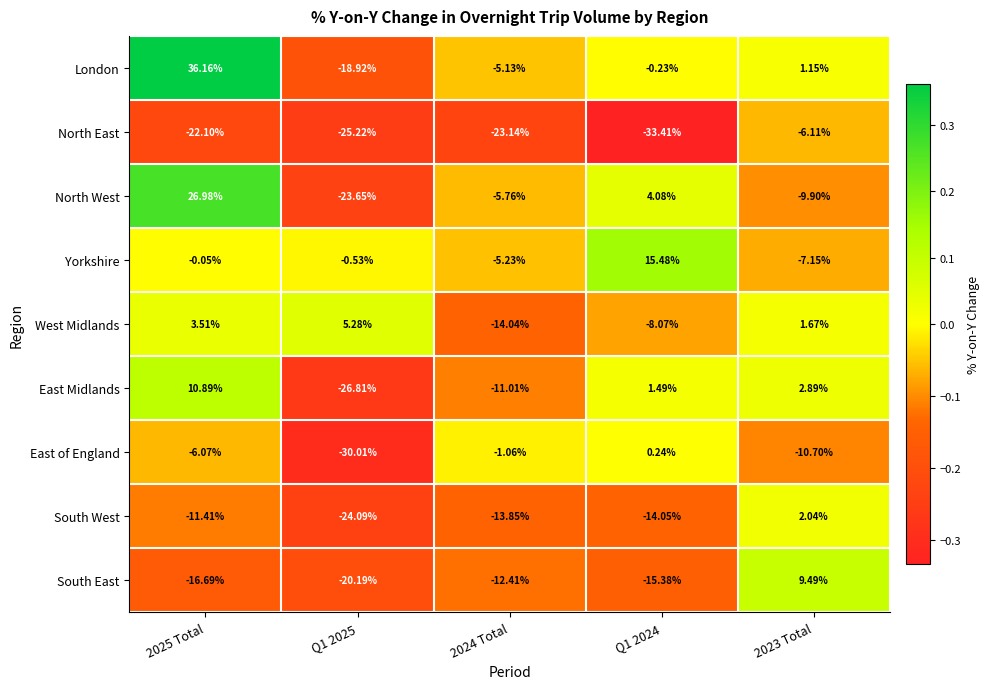

Is the value of London at 2024 Total greater than the value of North West at Q1 2024?

No